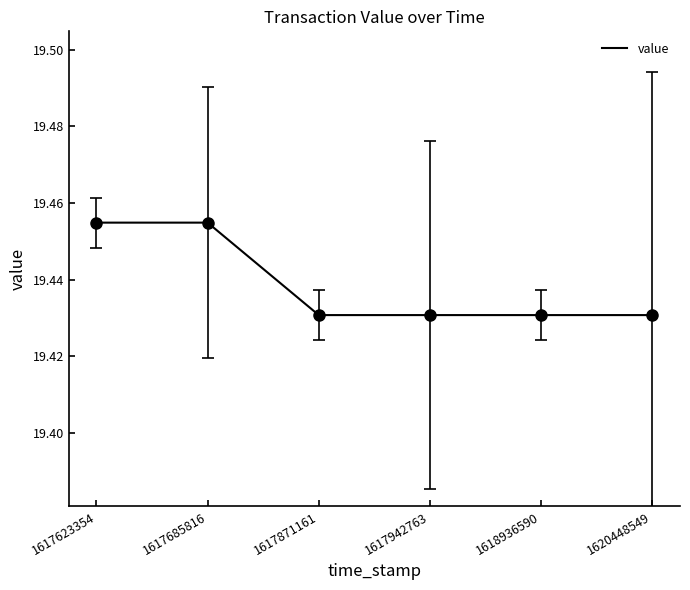

What is the sum of all values?

116.6